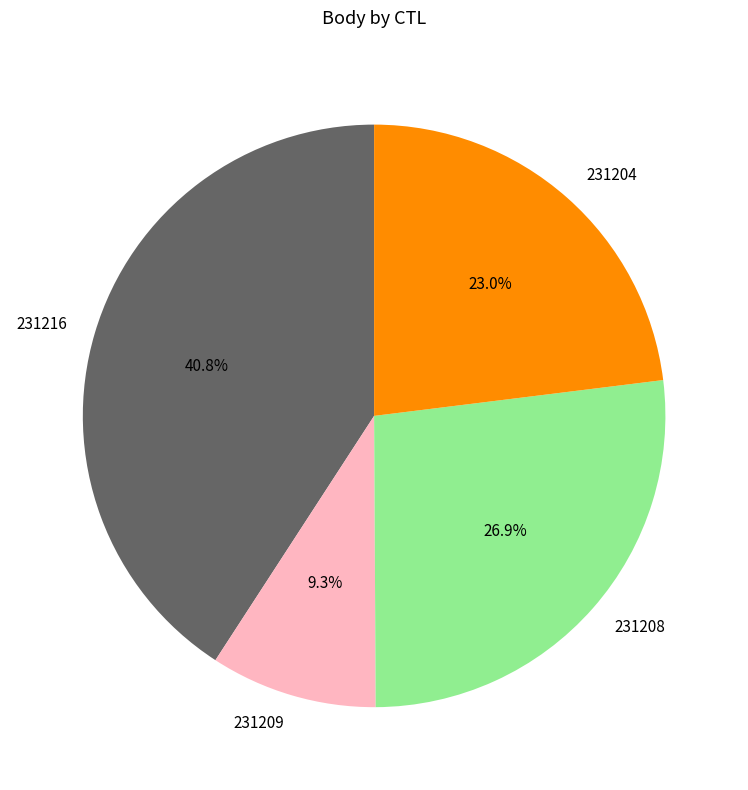

Does 231209 represent more than half of the total?

No